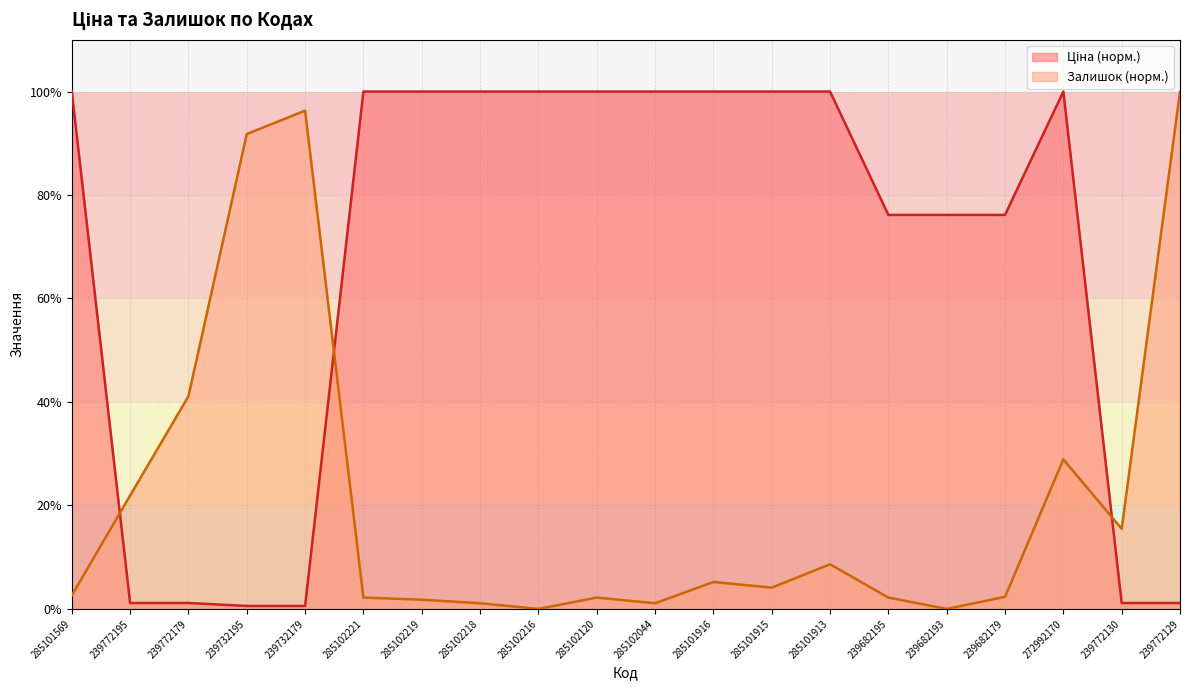

What is the greatest value displayed?

100.0